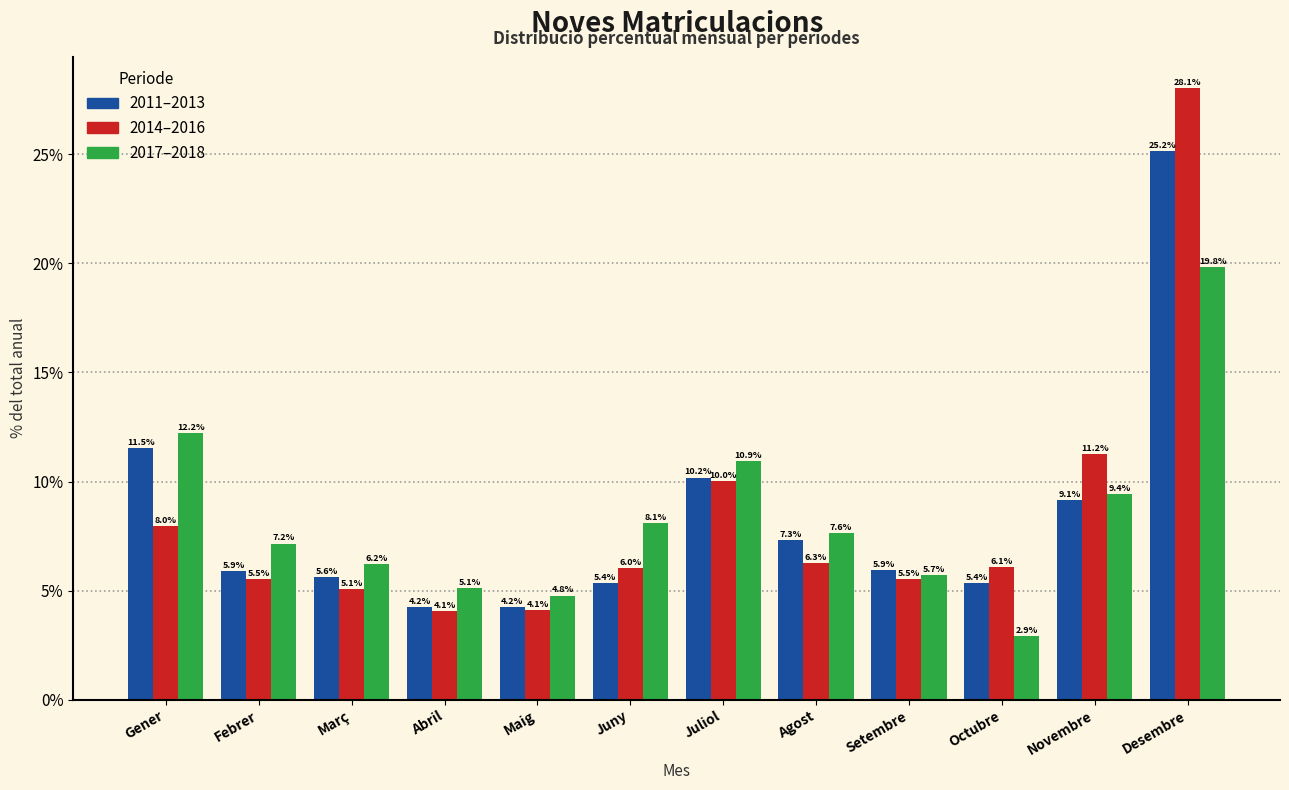

Reading left to right, extract all data points from this chart.

2011–2013: 11.5	5.9	5.6	4.2	4.2	5.4	10.2	7.3	5.9	5.4	9.1	25.2
2014–2016: 8.0	5.5	5.1	4.1	4.1	6.0	10.0	6.3	5.5	6.1	11.2	28.1
2017–2018: 12.2	7.2	6.2	5.1	4.8	8.1	10.9	7.6	5.7	2.9	9.4	19.8